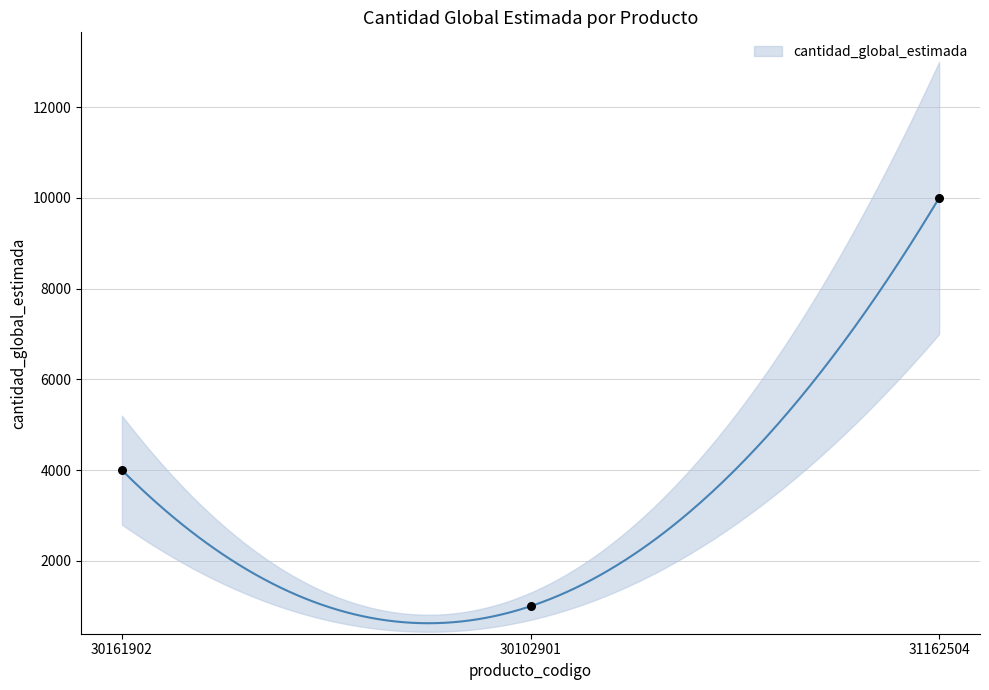

What is the change in value from 30102901 to 31162504?

+9000